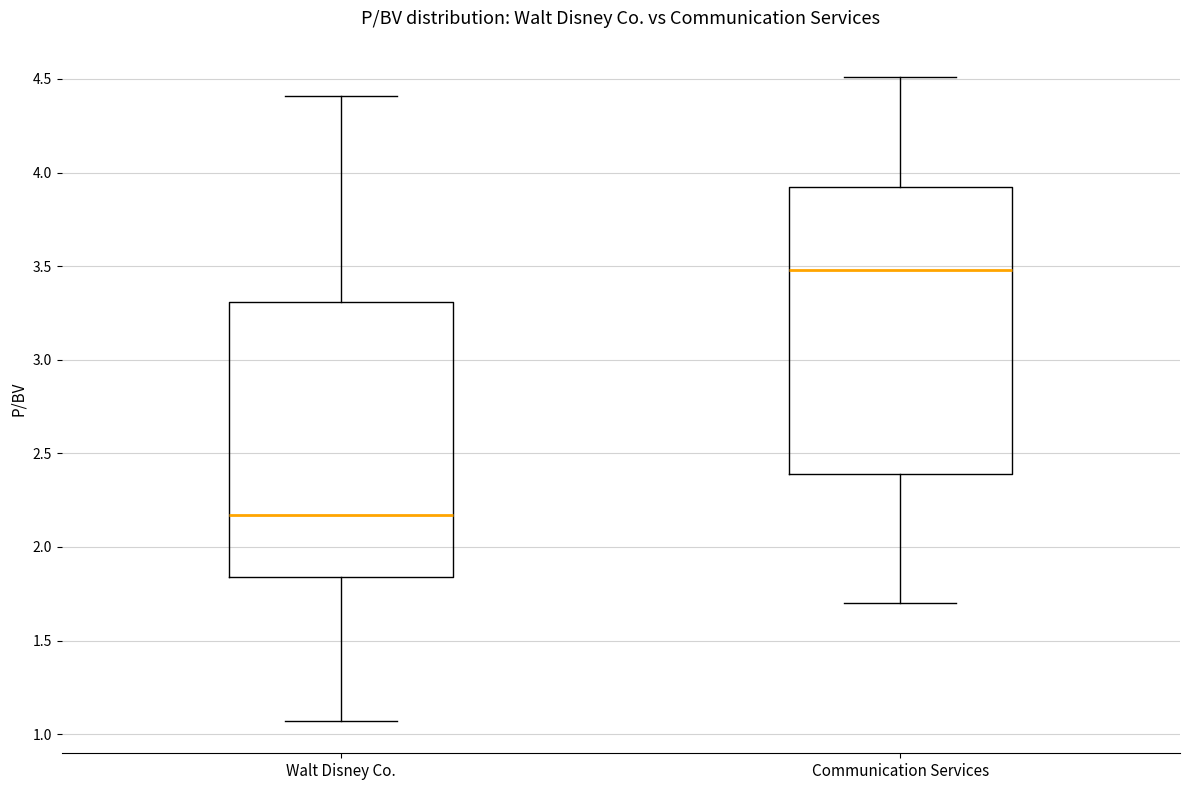

Which box's median line is the lowest?

Walt Disney Co.